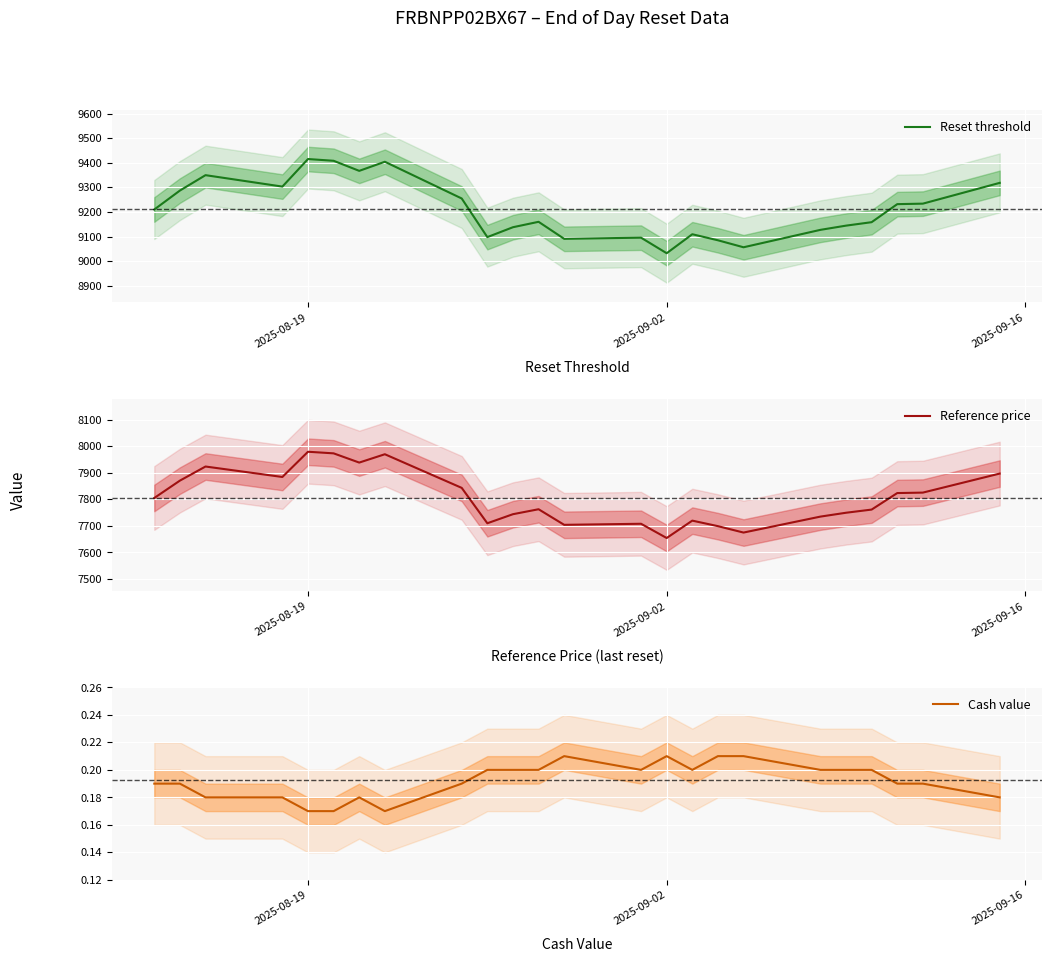

How many Cash value values are between 0 and 1?

24